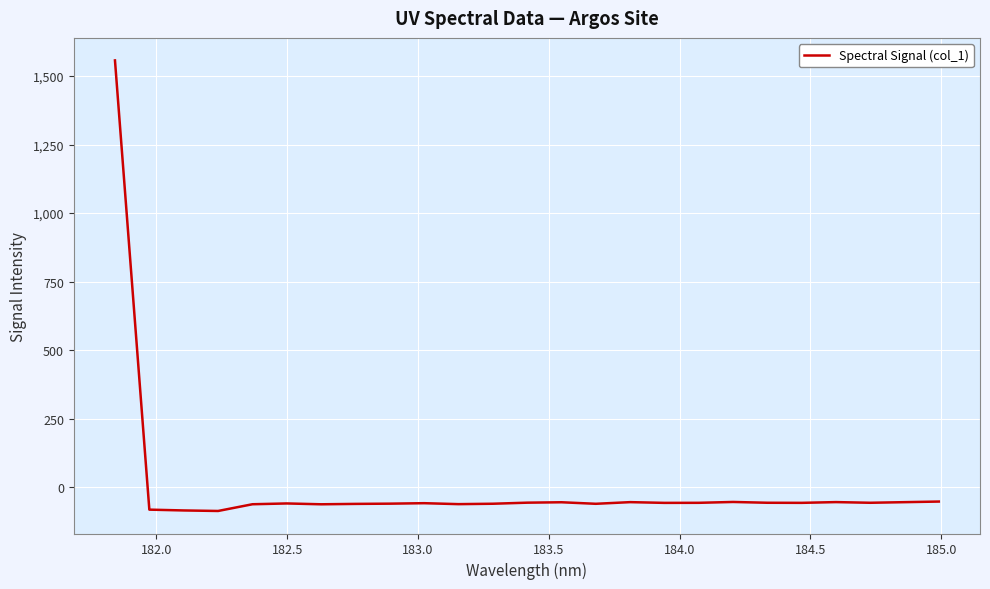

What is the maximum value shown in the chart?

1557.1